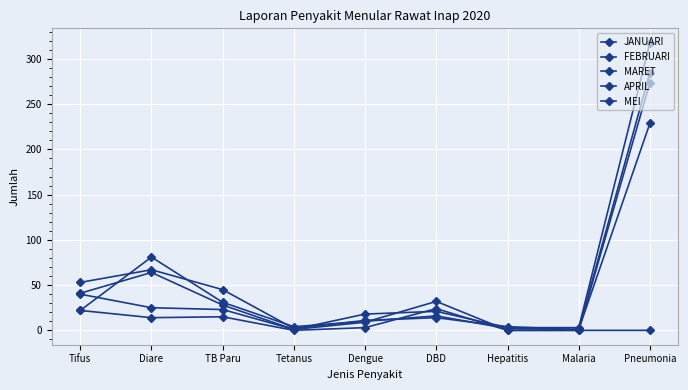

Does the chart have visible grid lines?

Yes